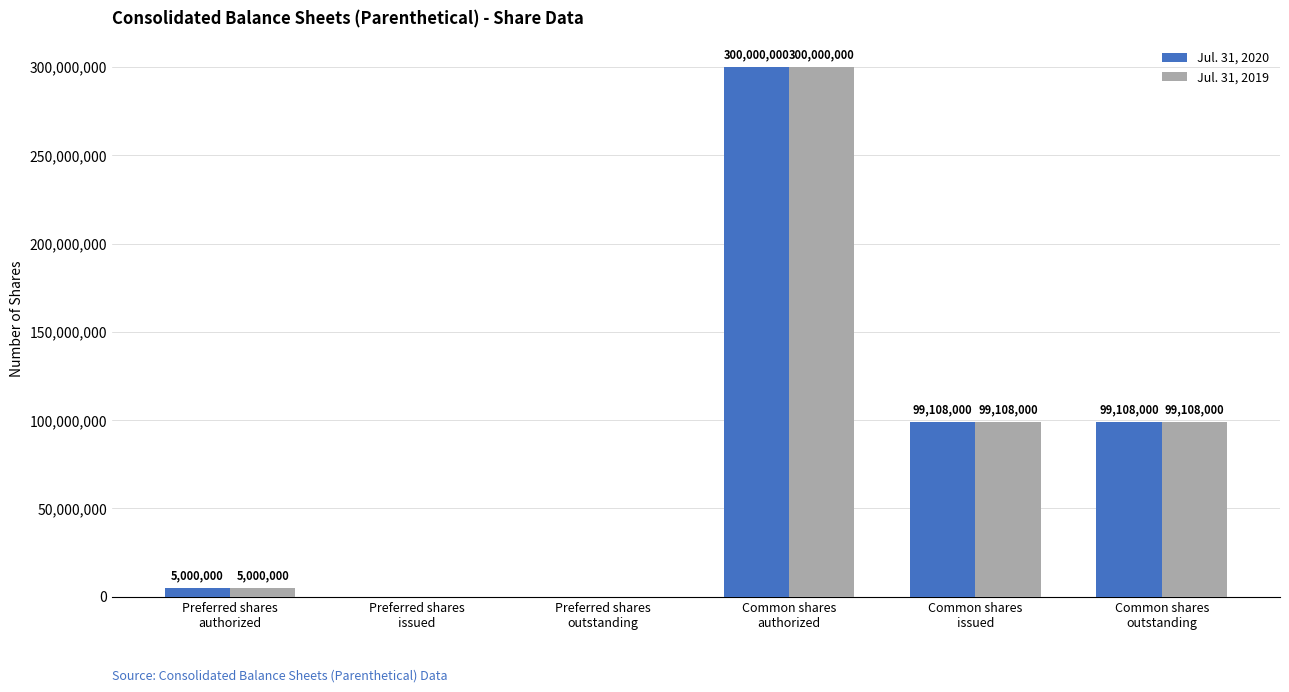

How many data points does each series have?

6